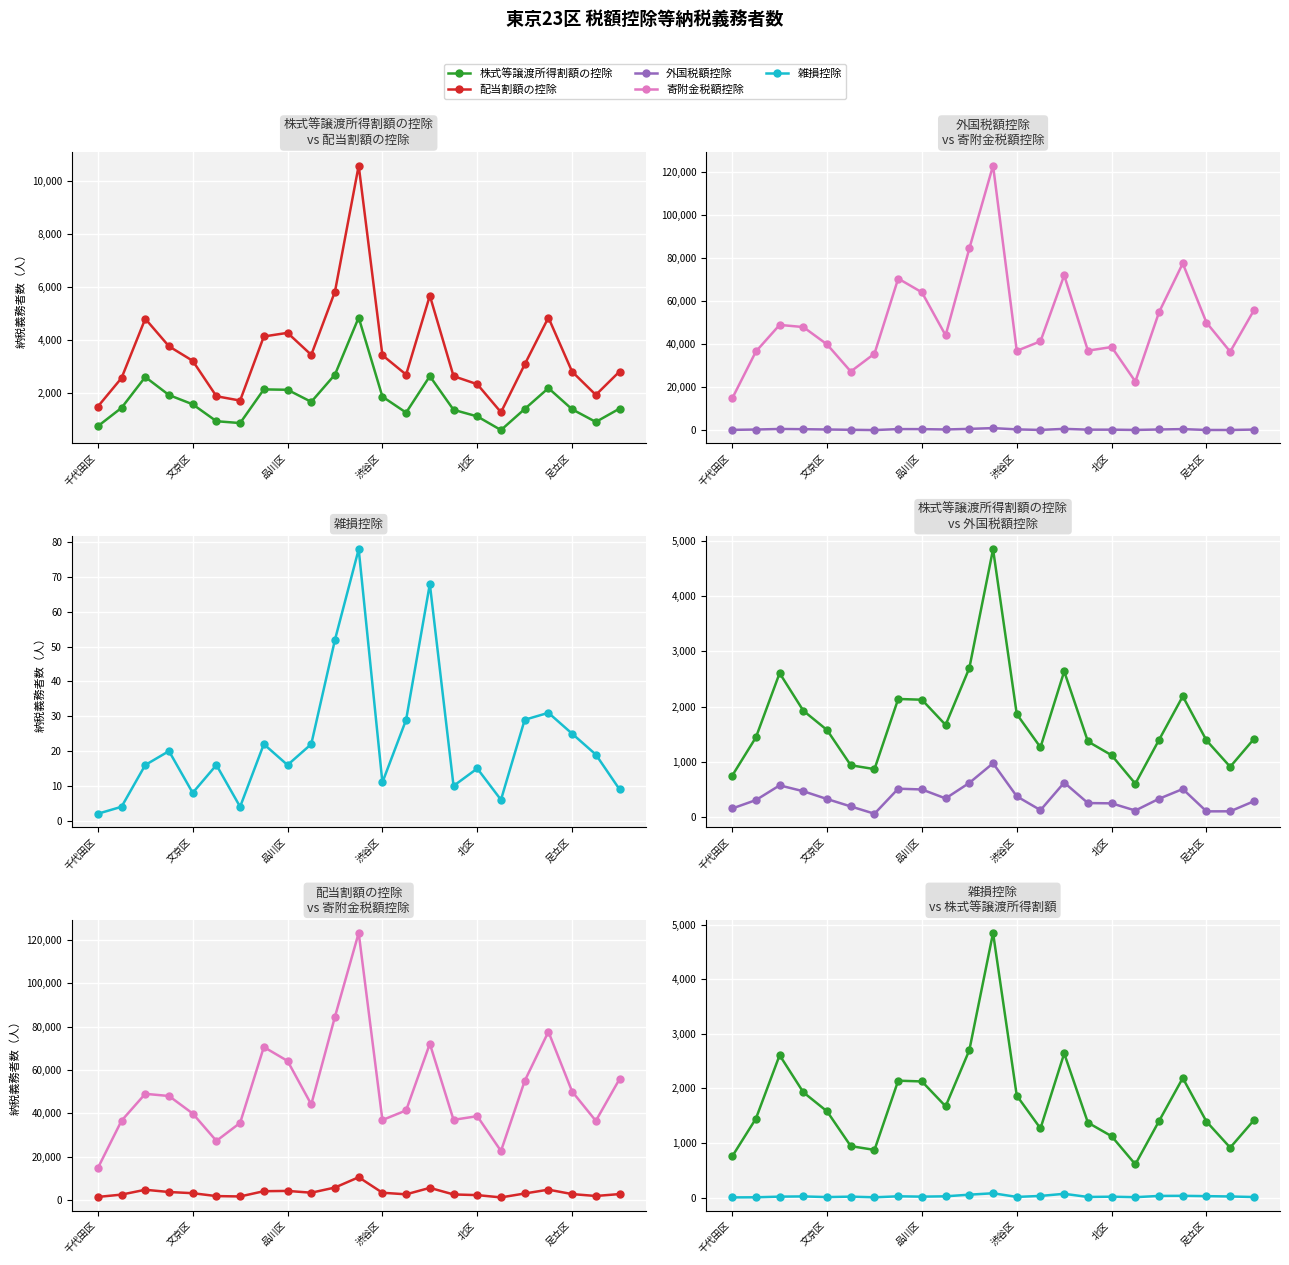

Is it true that 配当割額の控除 equals 2526 at 21?

False